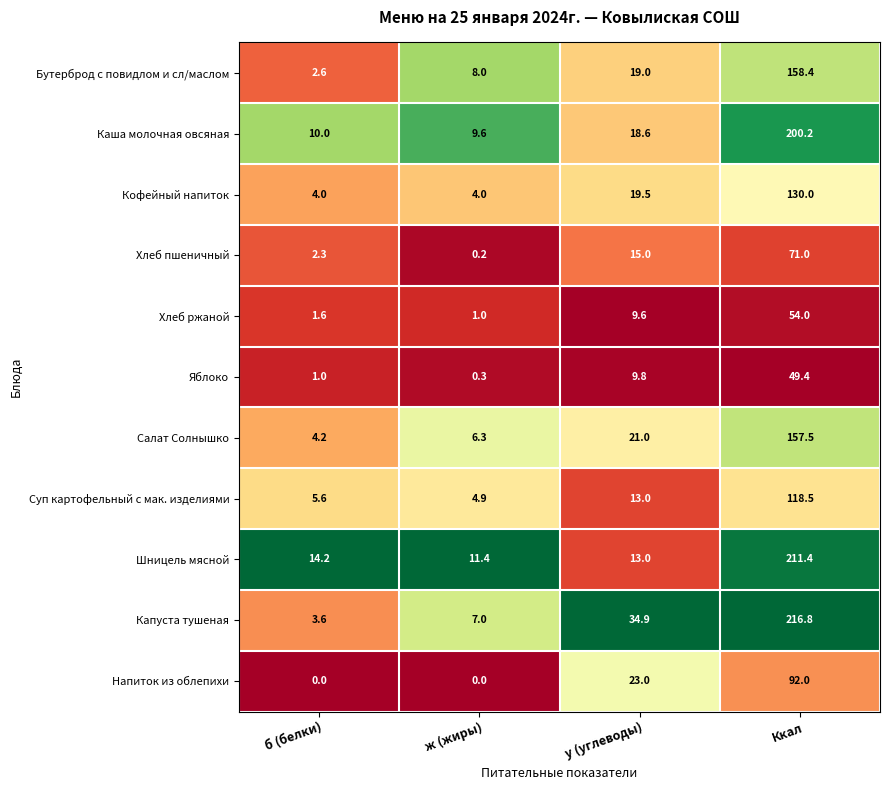

At ж (жиры), list the series in order from largest to smallest.

Шницель мясной, Каша молочная овсяная, Бутерброд с повидлом и сл/маслом, Капуста тушеная, Салат Солнышко, Суп картофельный с мак. изделиями, Кофейный напиток, Хлеб ржаной, Яблоко, Хлеб пшеничный, Напиток из облепихи